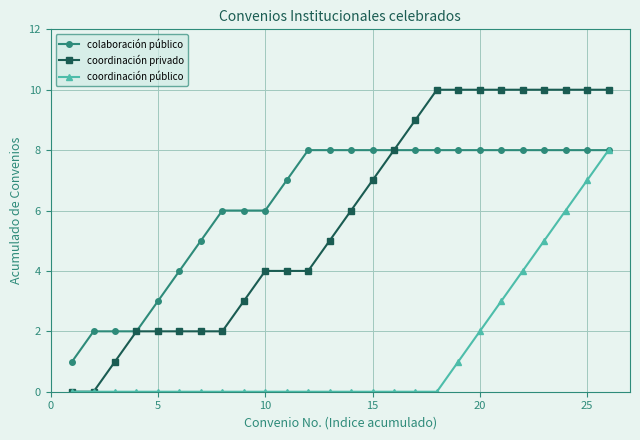

Does the chart display data point markers on the line(s)?

Yes